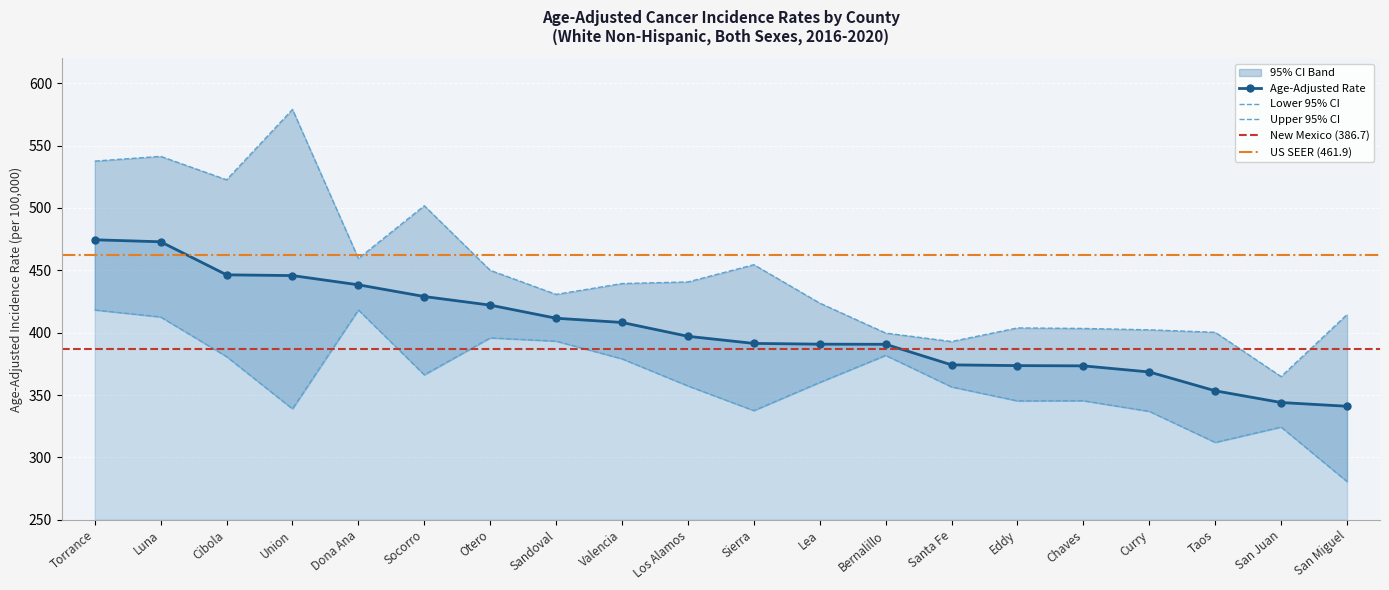

What is the label of the 9th point from the right?

Lea